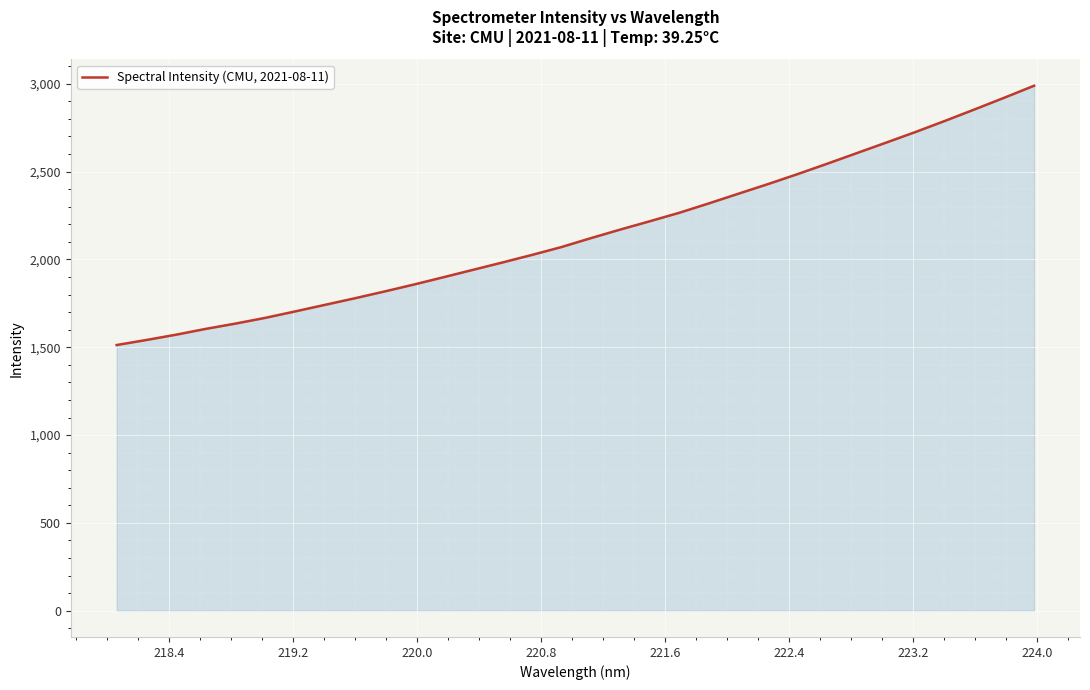

How many series are shown in this chart?

1